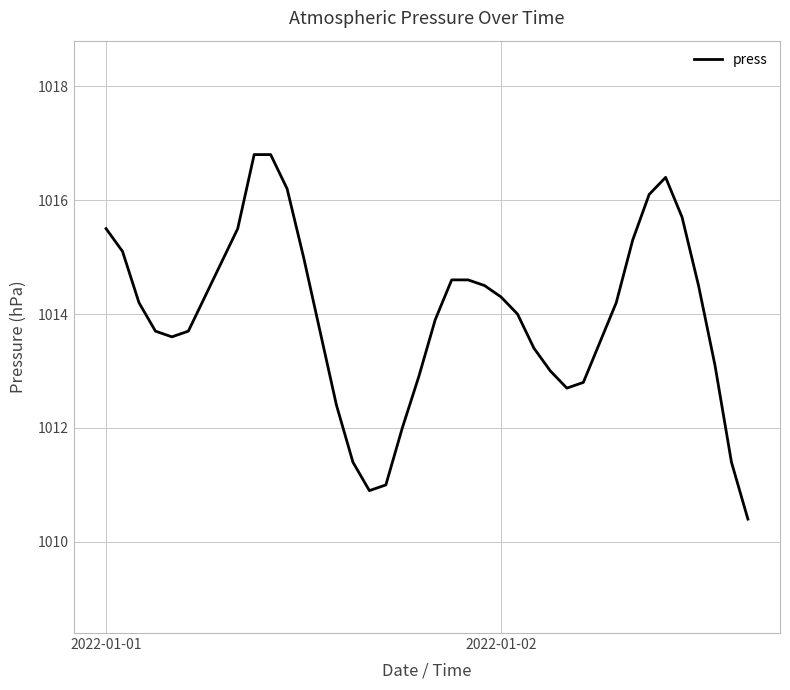

What is the difference between the maximum and minimum values?

6.4